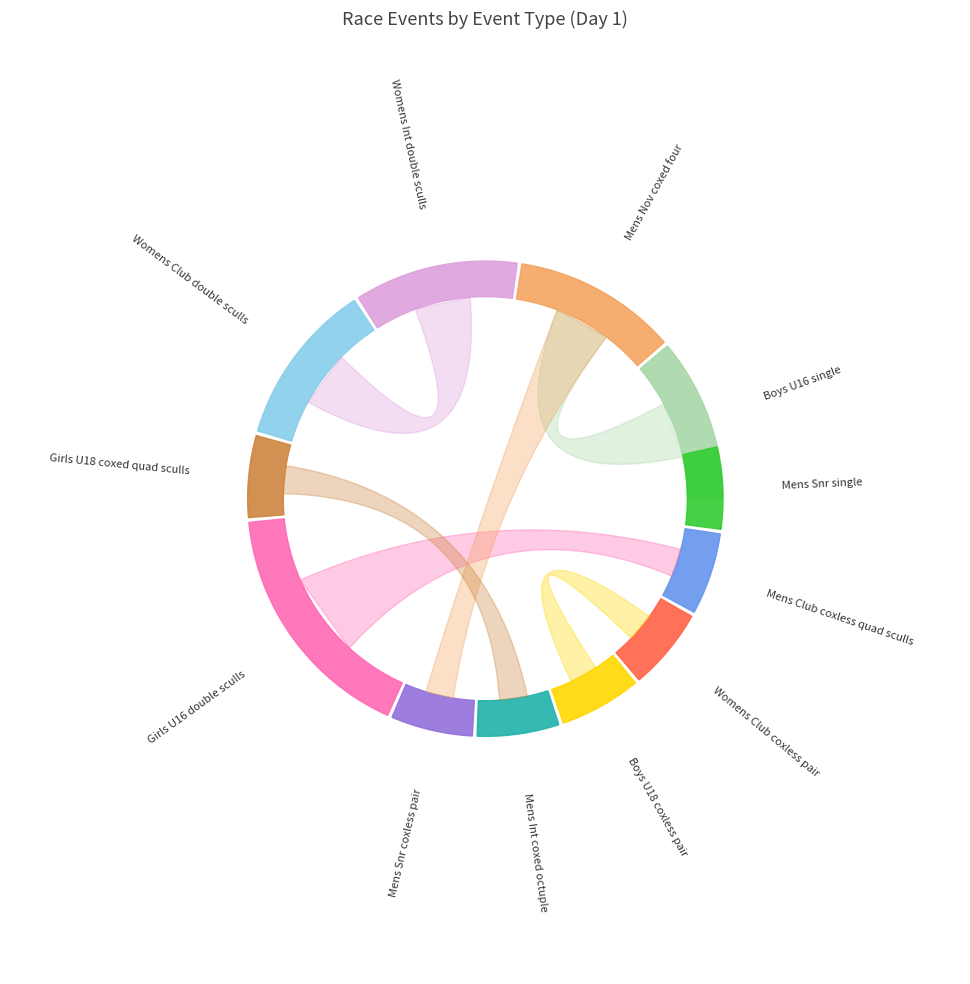

What percentage is NOT represented by Womens Club double sculls?

88.9%